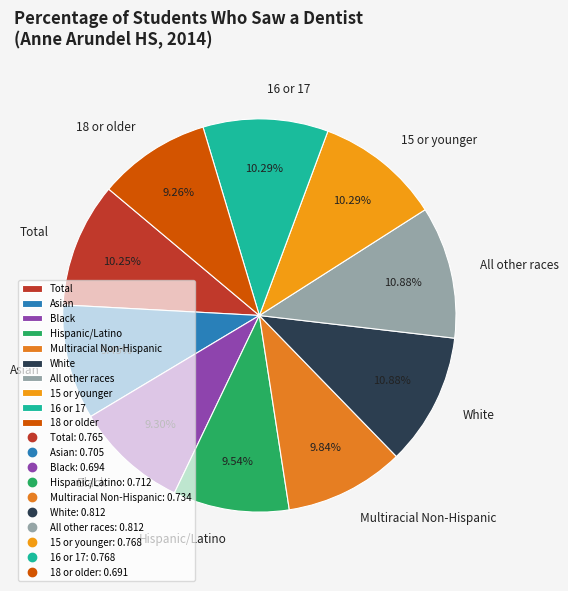

Does any single category account for the majority?

No